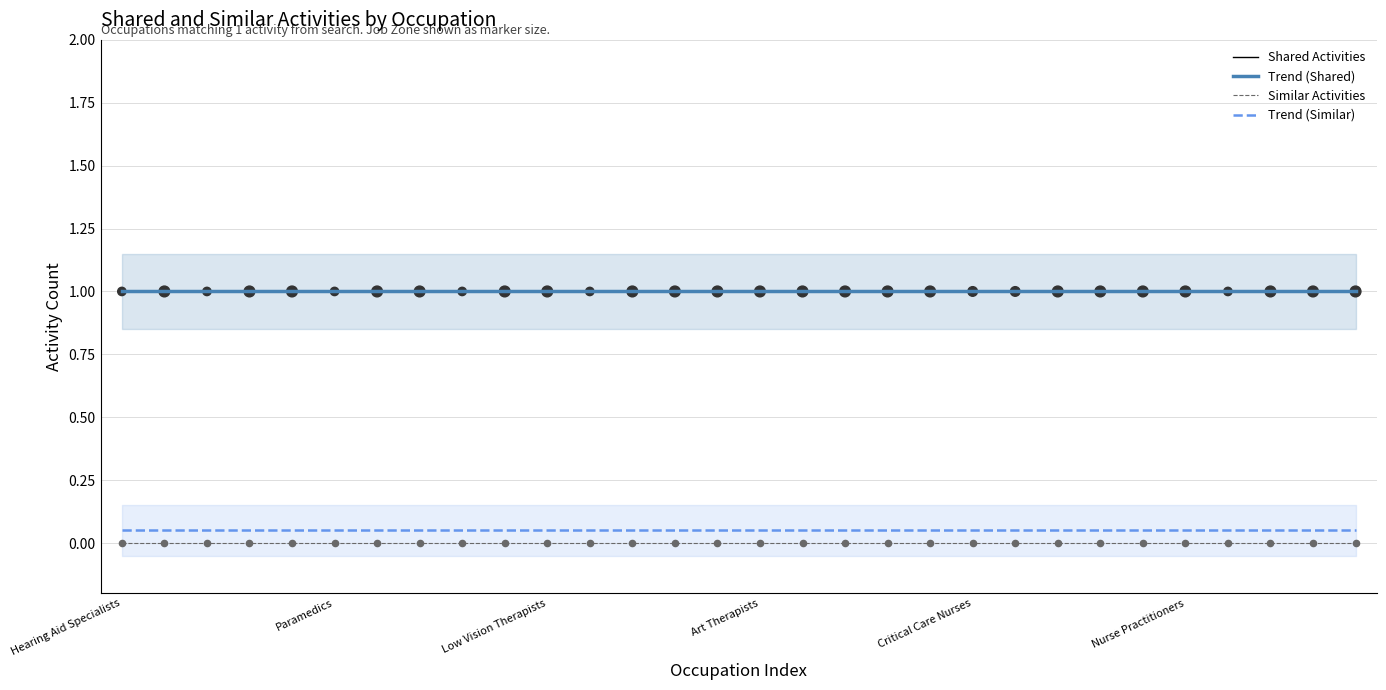

Which series reaches the minimum Y coordinate?

Similar Activities